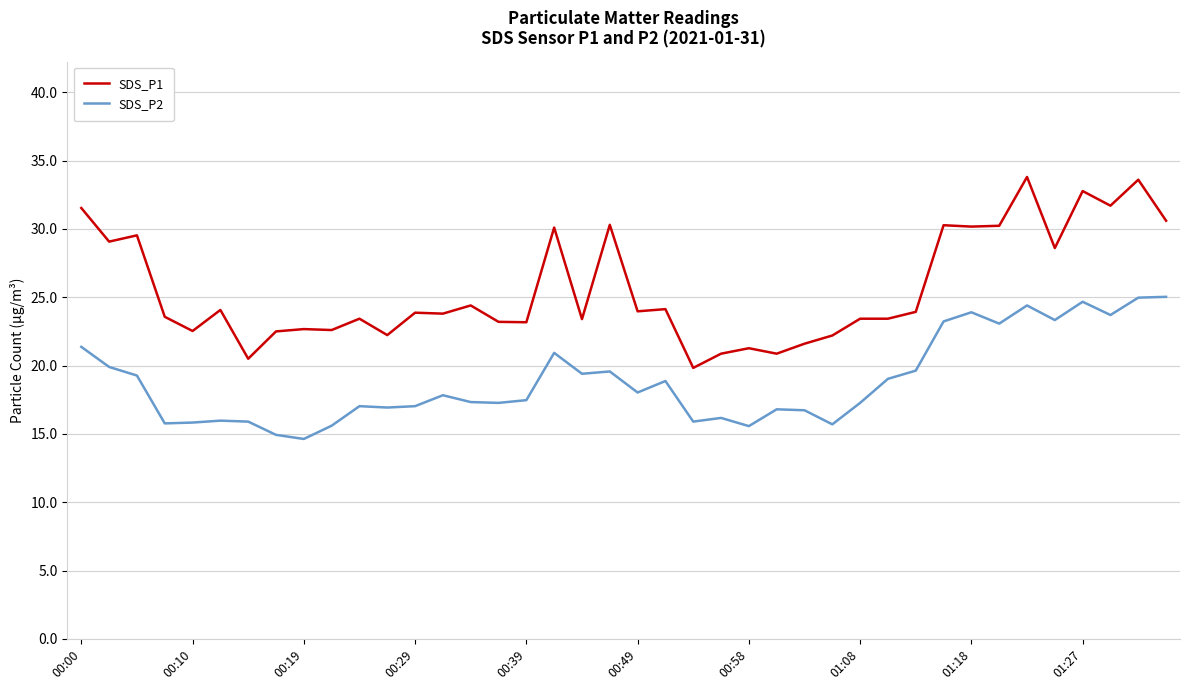

How many lines are shown in the chart?

2